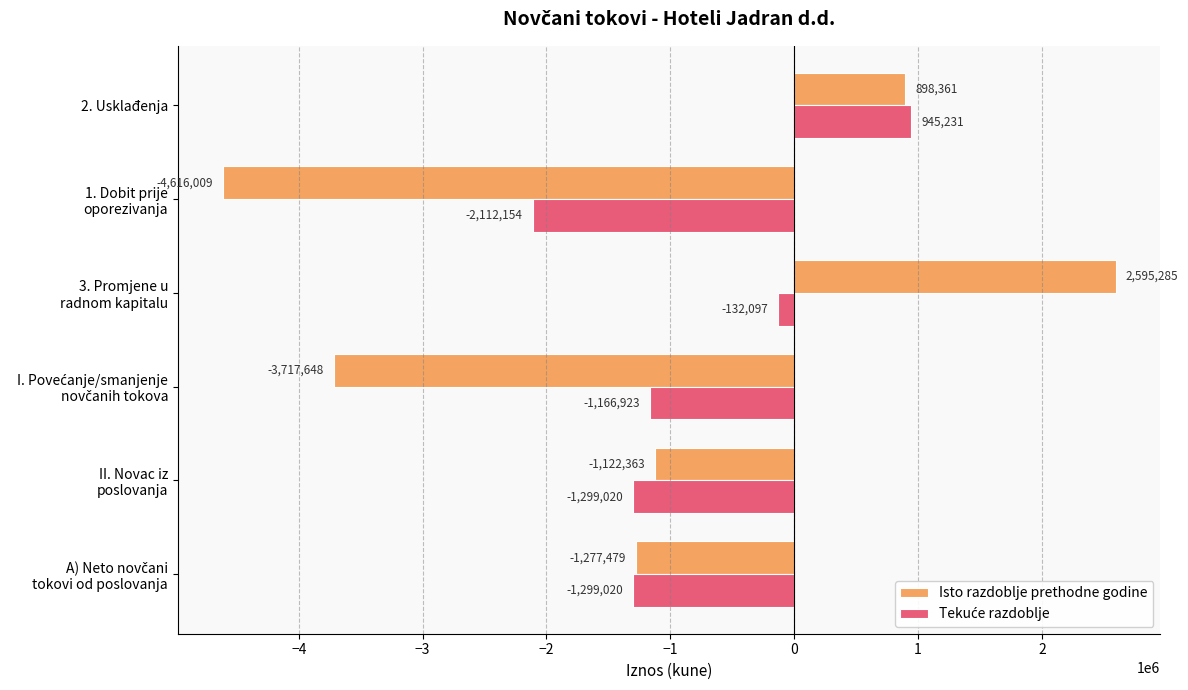

True or false: Isto razdoblje prethodne godine has a value of 486814 at 2. Usklađenja.

False